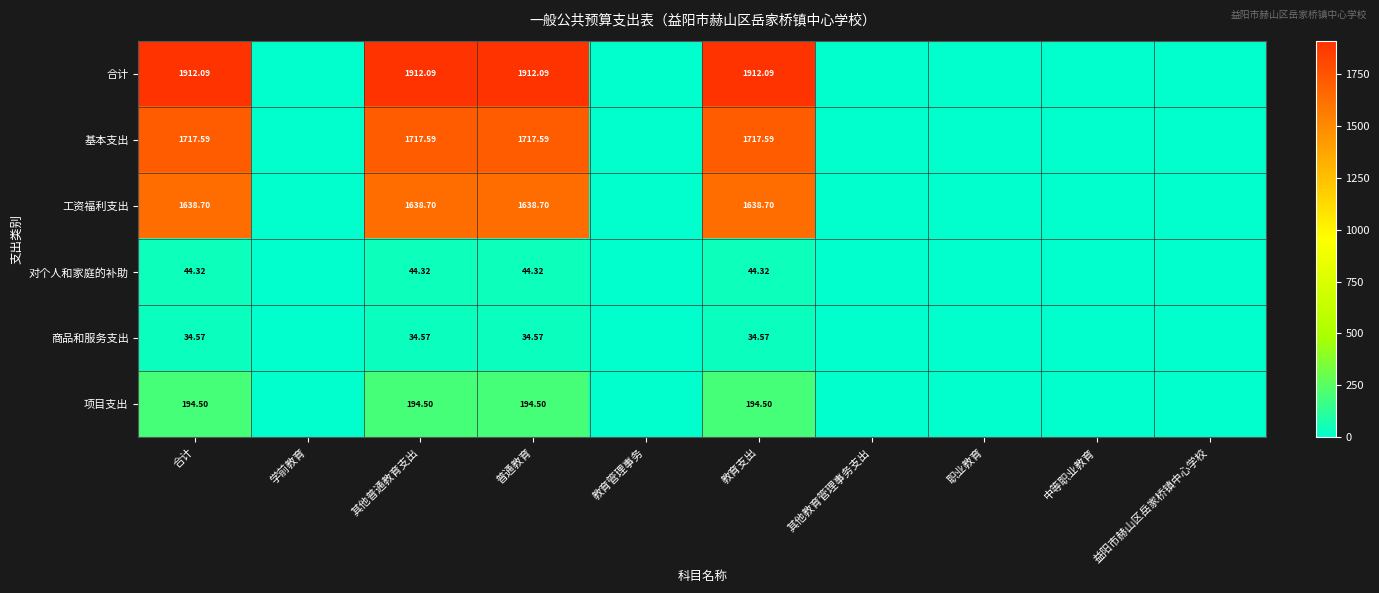

Is the value of 项目支出 at 普通教育 greater than the value of 对个人和家庭的补助 at 教育支出?

Yes